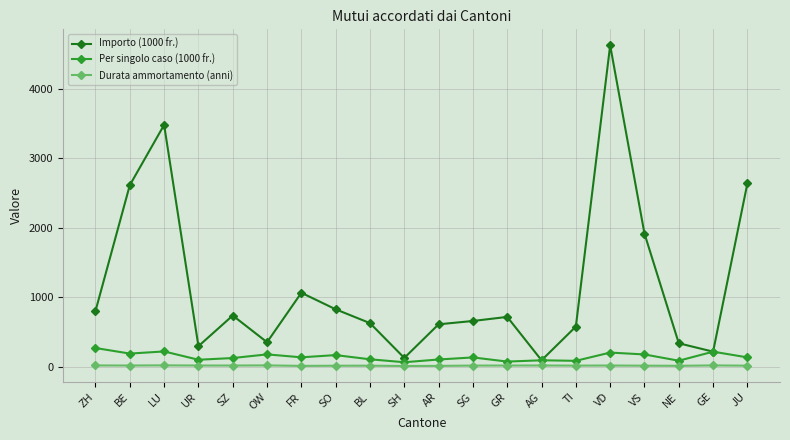

What is the label of the 6th point from the right?

TI